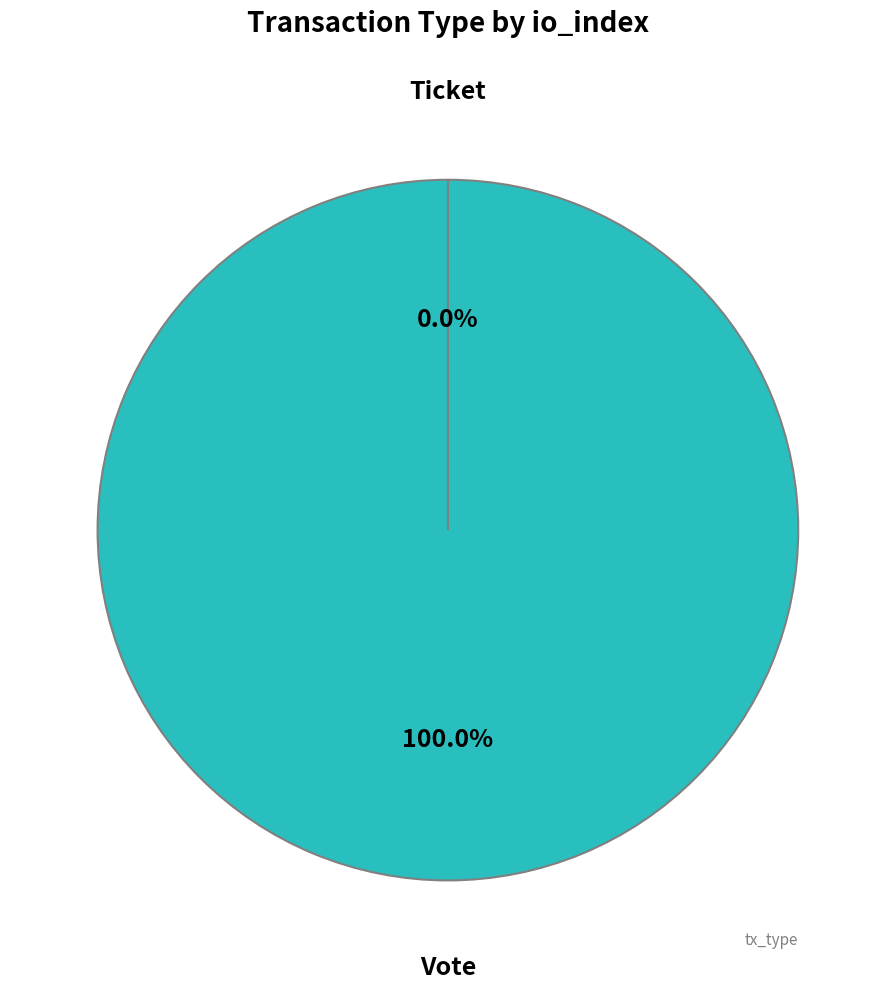

Is the sum of Vote and Ticket greater than half?

Yes